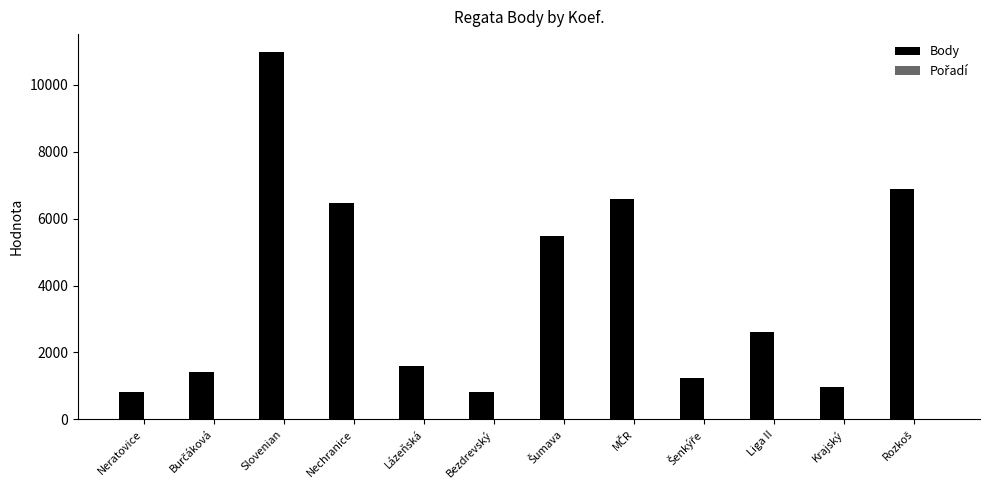

Between Bezdrevský and Liga II, which series saw the biggest shift?

Body